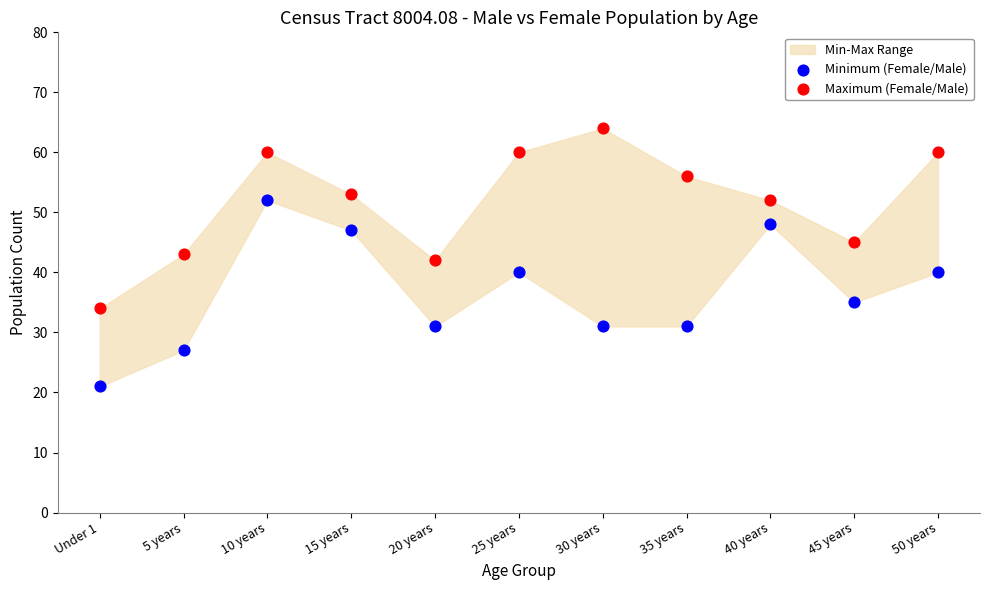

In the Maximum (Female/Male) series, what Y value is closest to 49?

52